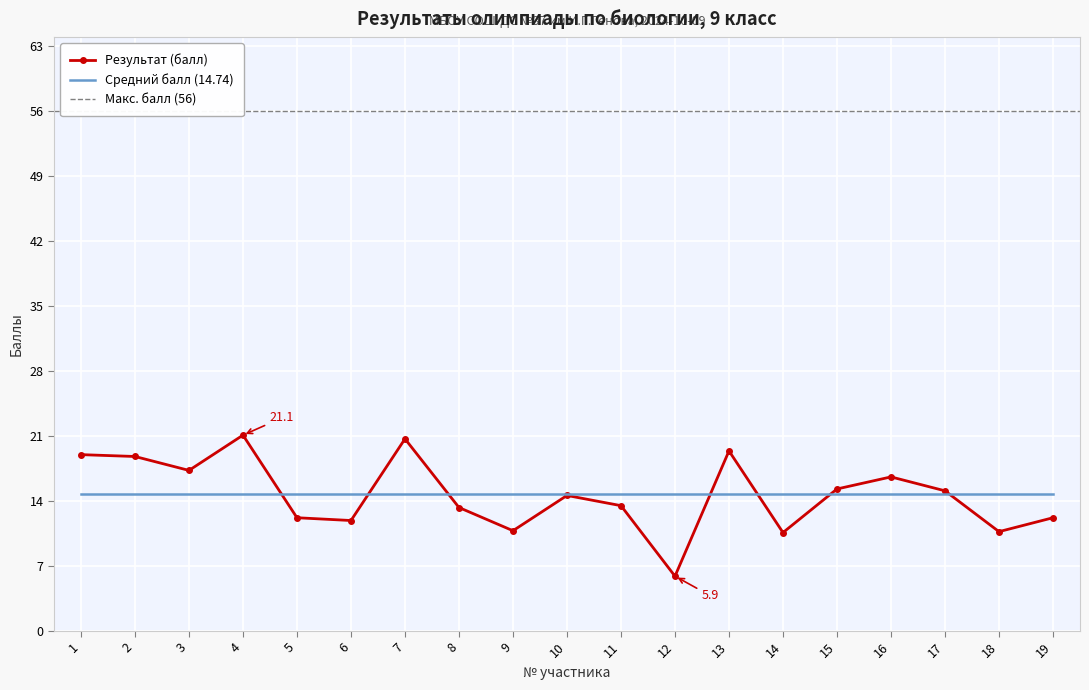

What is the difference between the values at 11 and 6?

1.6